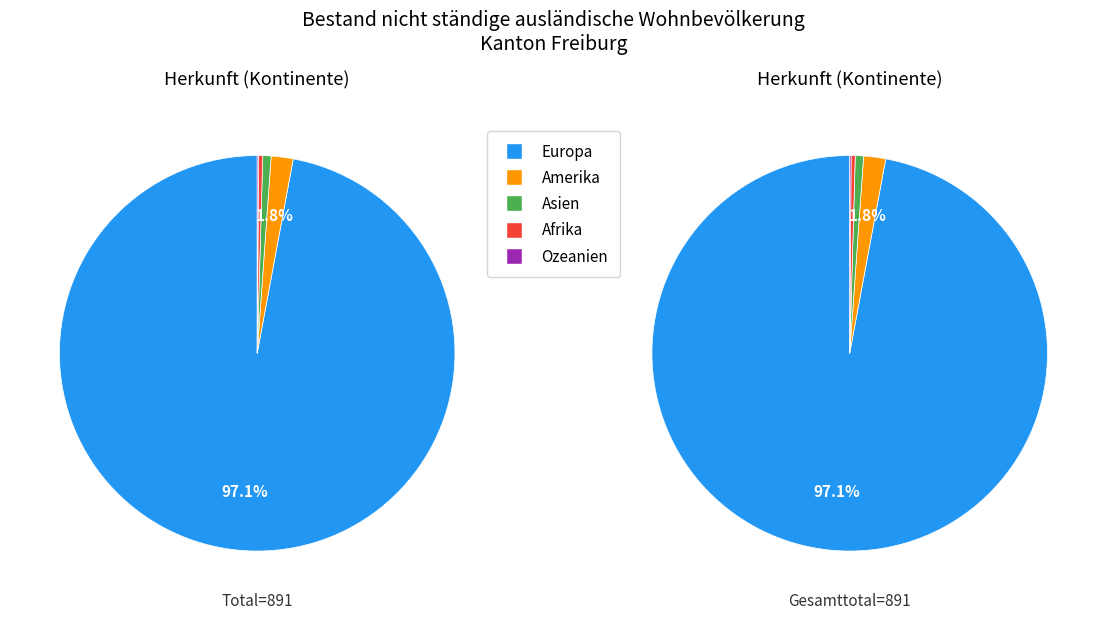

Which slice is the largest?

Europa